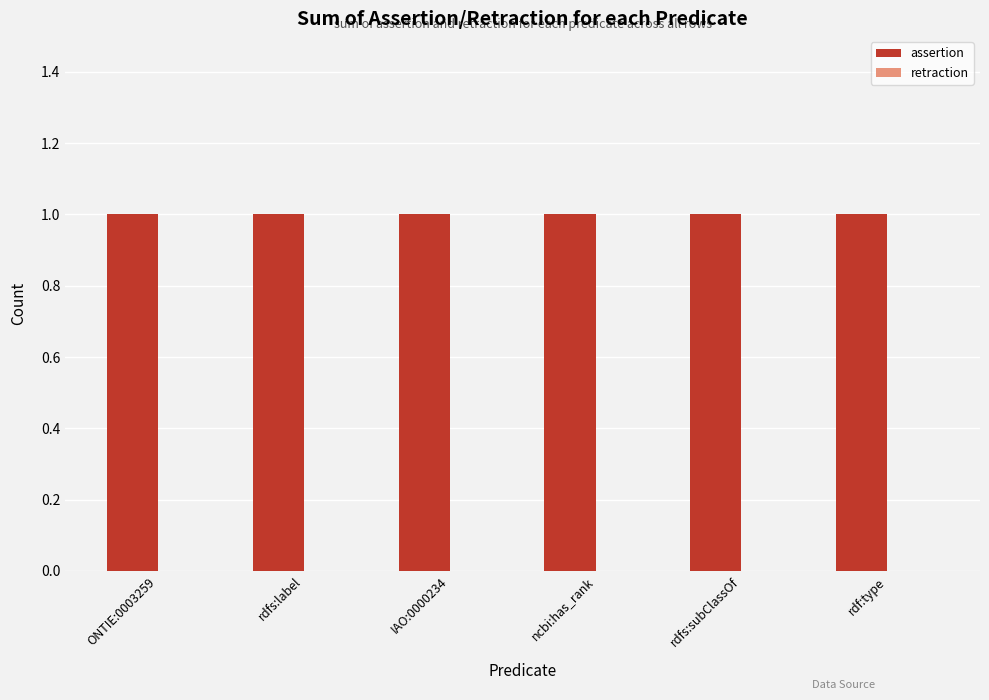

Rank the series by their maximum value, from highest to lowest.

assertion, retraction